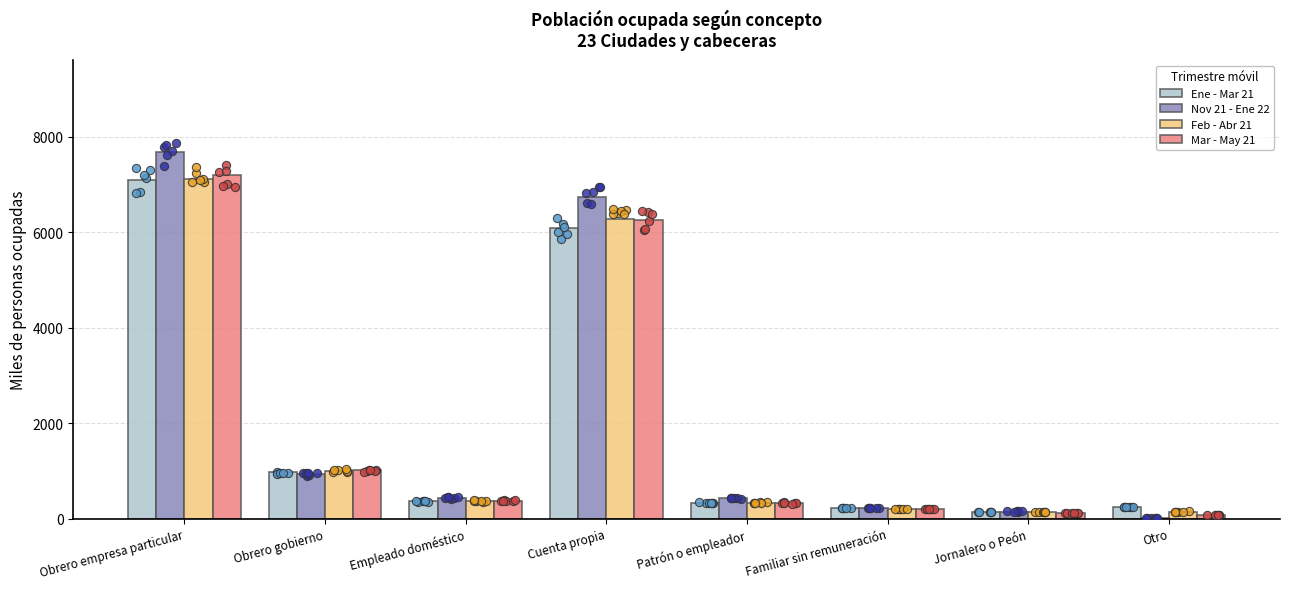

At how many categories does at least one series exceed 5591?

2